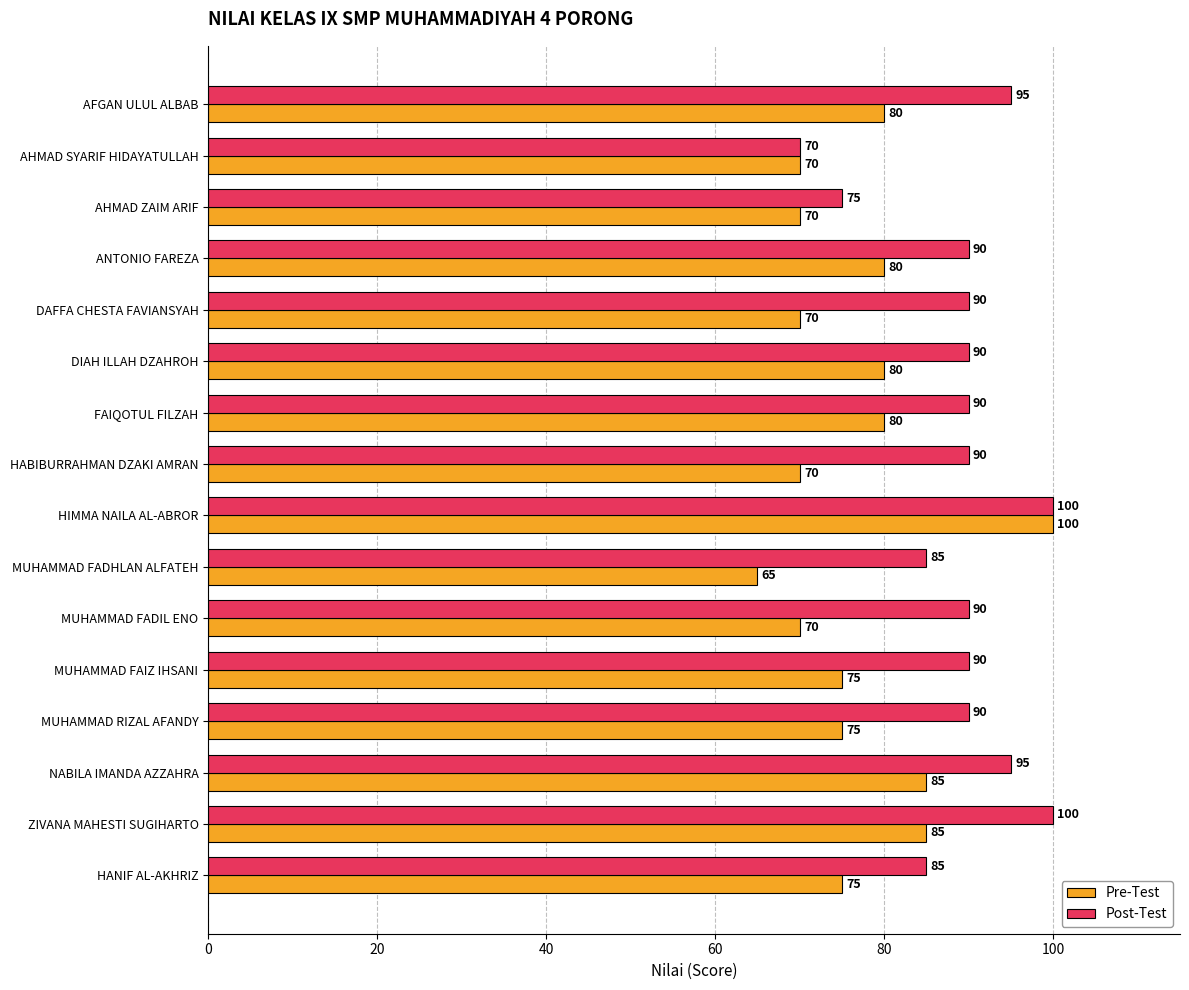

The Pre-Test series shows 70 at HABIBURRAHMAN DZAKI AMRAN. True or false?

True